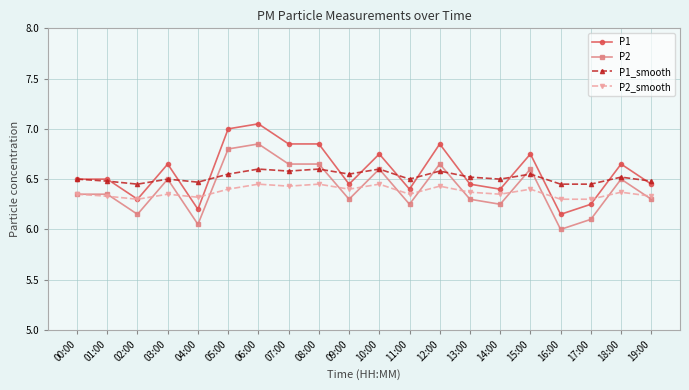

True or false: P1_smooth and P2_smooth intersect in this chart.

False